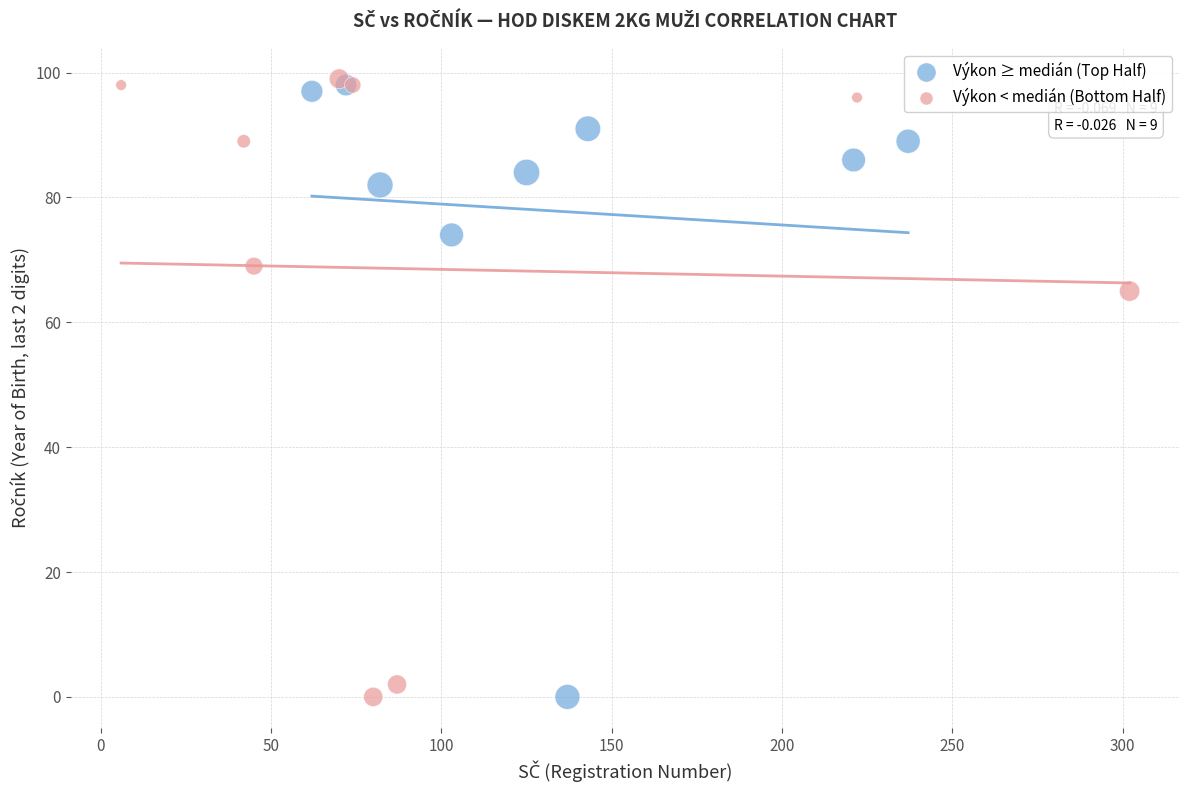

What are all the series names shown in the legend?

Výkon ≥ medián (Top Half), Výkon < medián (Bottom Half)